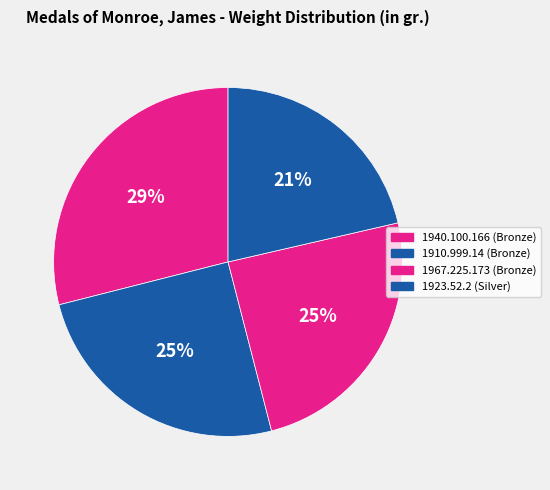

The 1967.225.173 (Bronze) slice represents 25% of the pie. True or false?

True